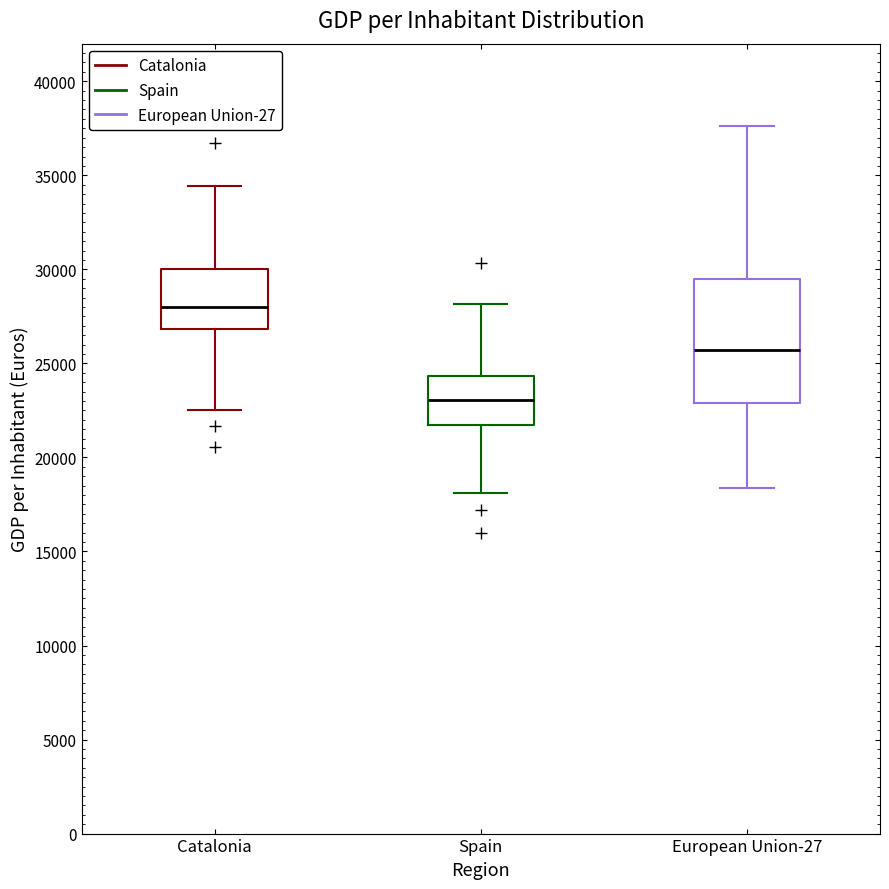

Where is the lower edge of the box for European Union-27 on the y-axis? The values are not printed on the chart, so give them approximately, as read against the axis.

23000